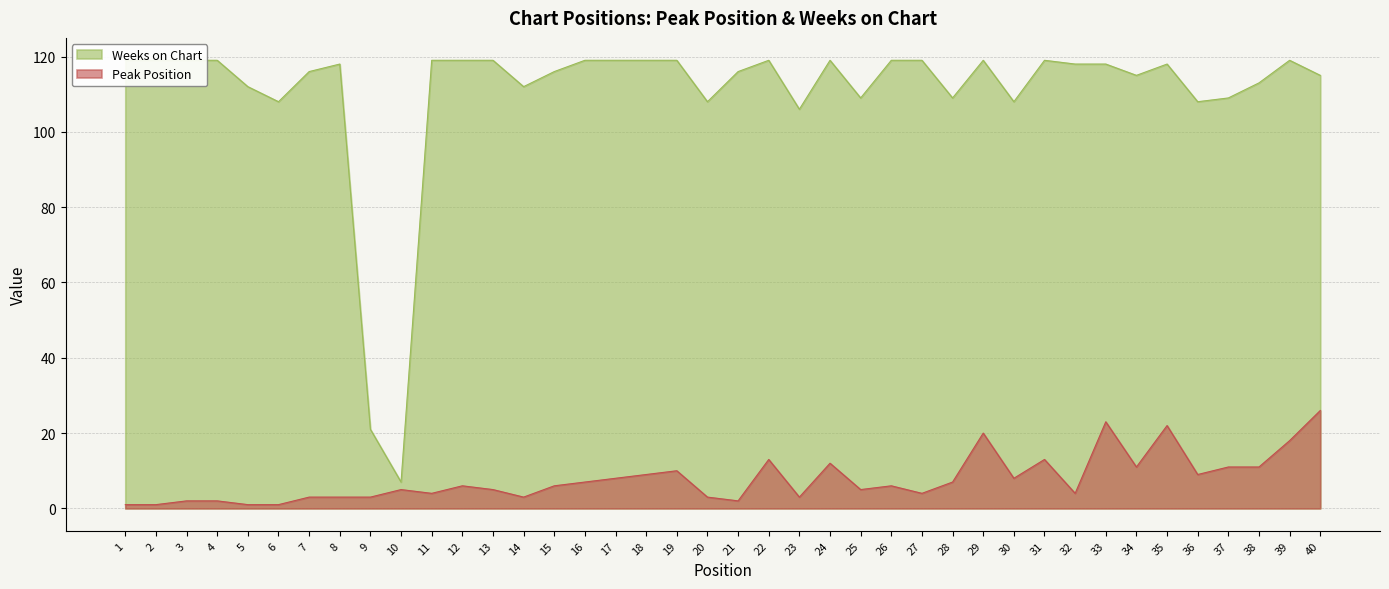

At which category is the sum across all series the highest?

33